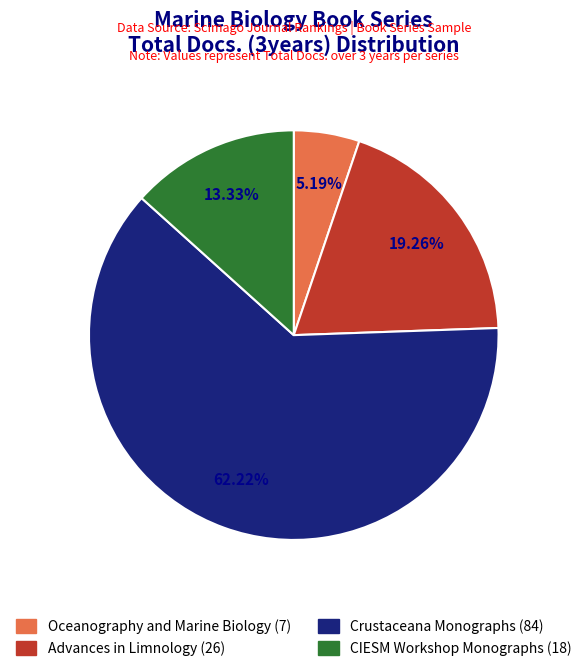

Is there any slice that represents more than half of the pie?

Yes